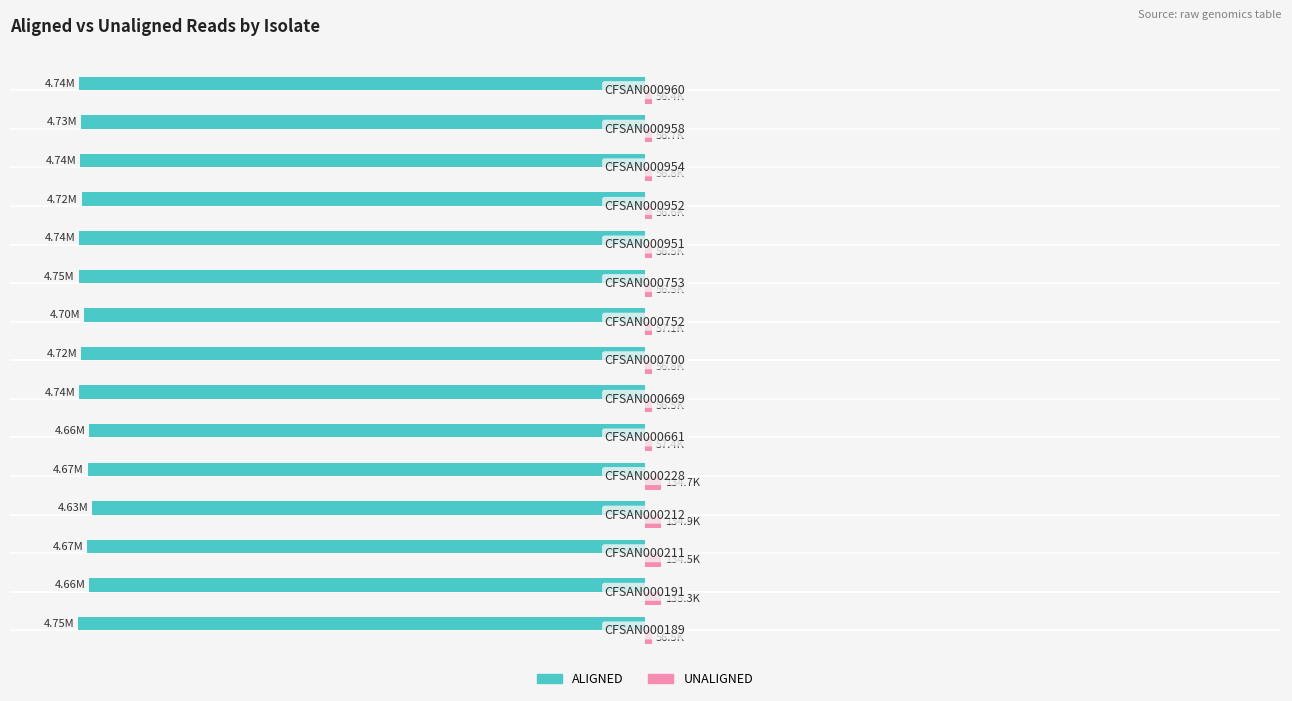

What are all the series names shown in the legend?

ALIGNED, UNALIGNED